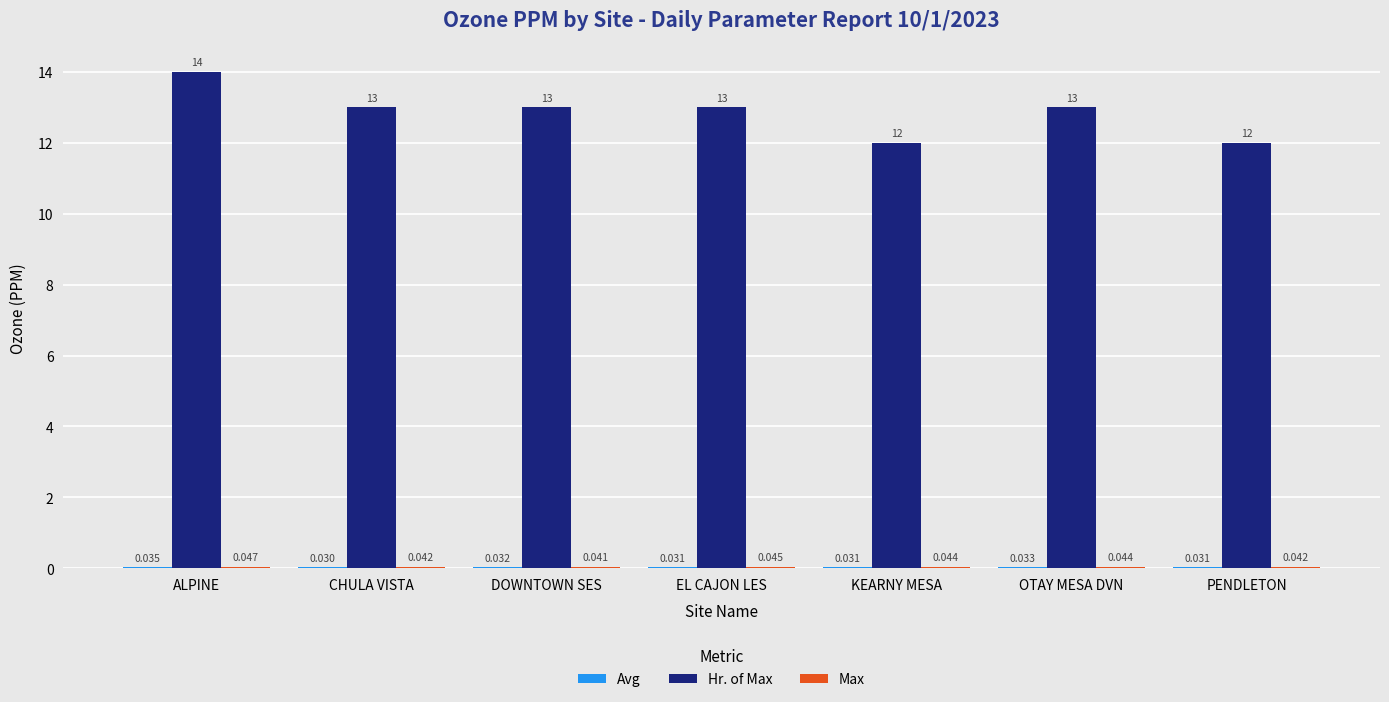

At which category is the sum across all series the highest?

ALPINE